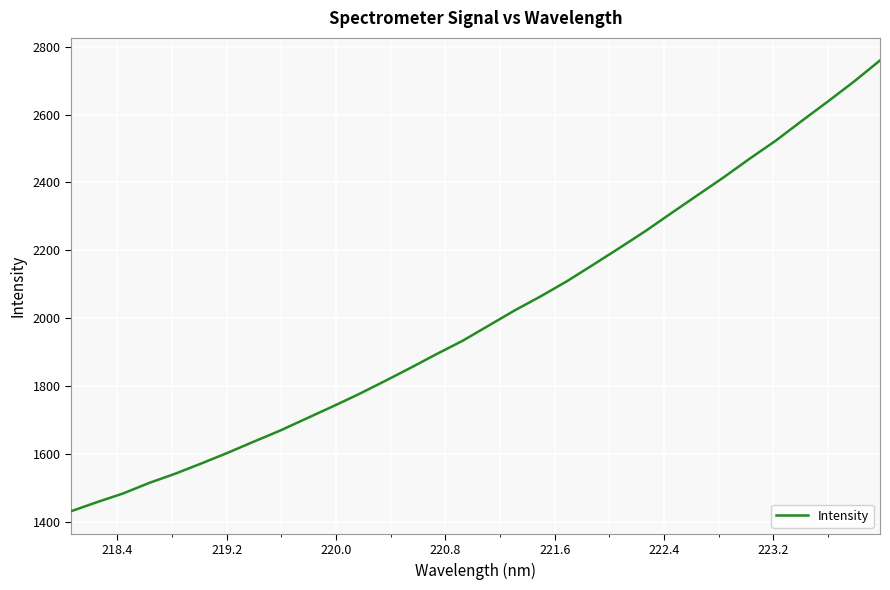

What is the minimum value shown in the chart?

1430.7